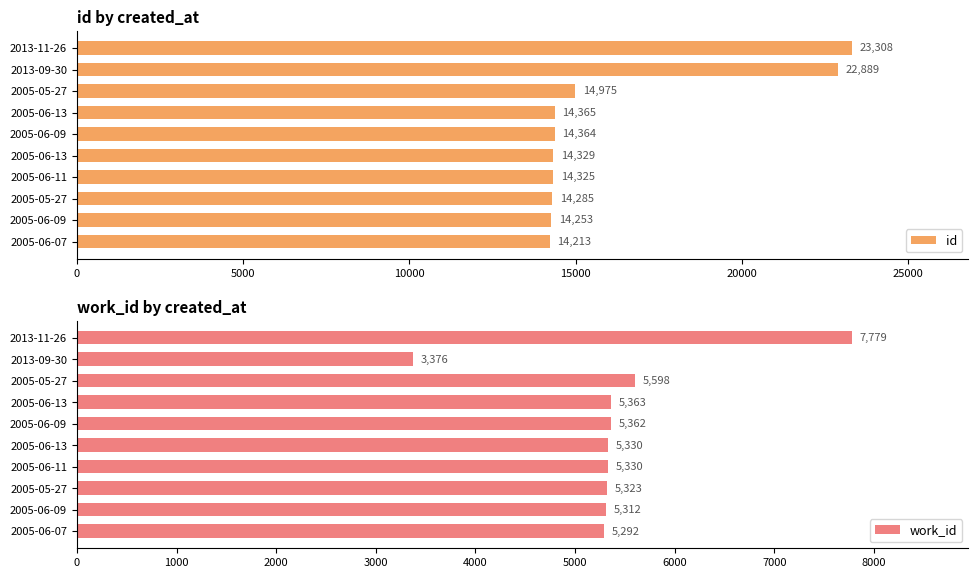

True or false: work_id has a value of 1499 at 2005-06-11.

False